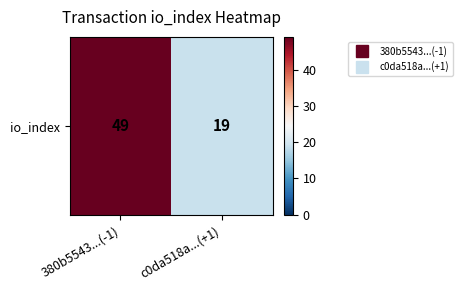

Between c0da518a...(+1) and 380b5543...(-1), which is larger?

380b5543...(-1)